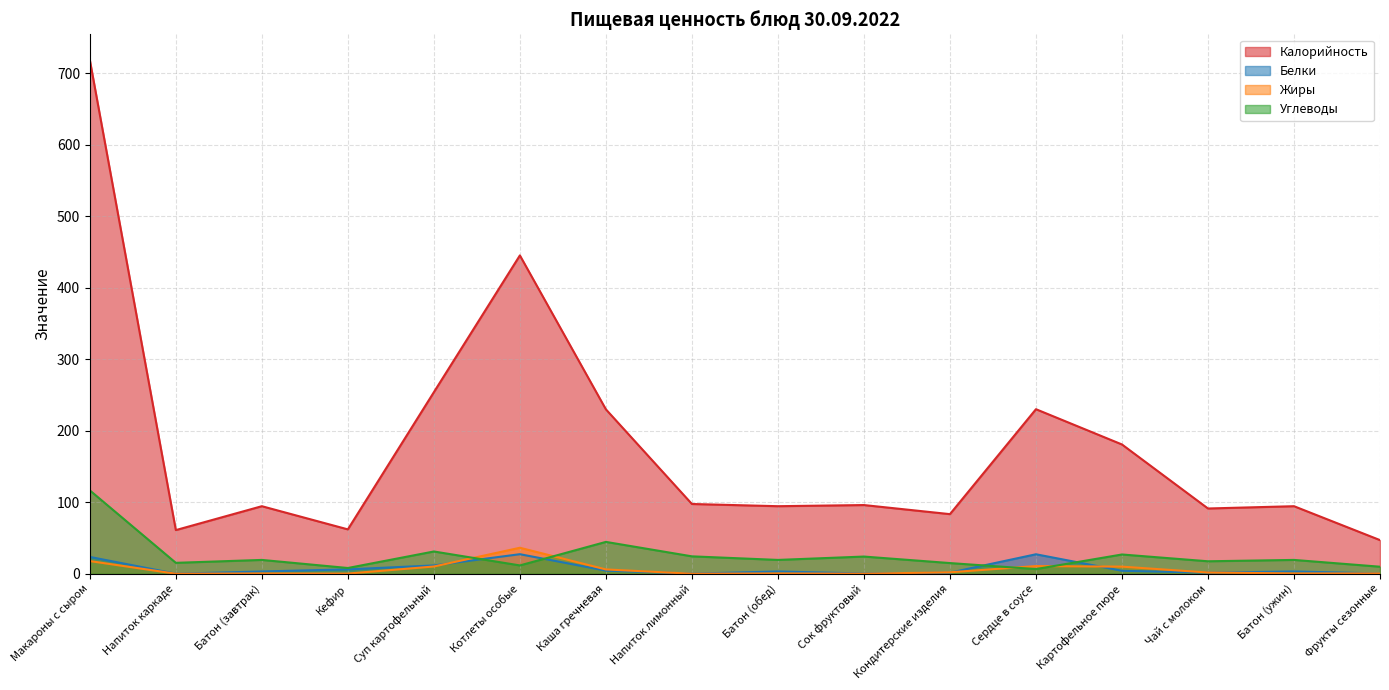

What is the label of the 15th point from the right?

Напиток каркаде